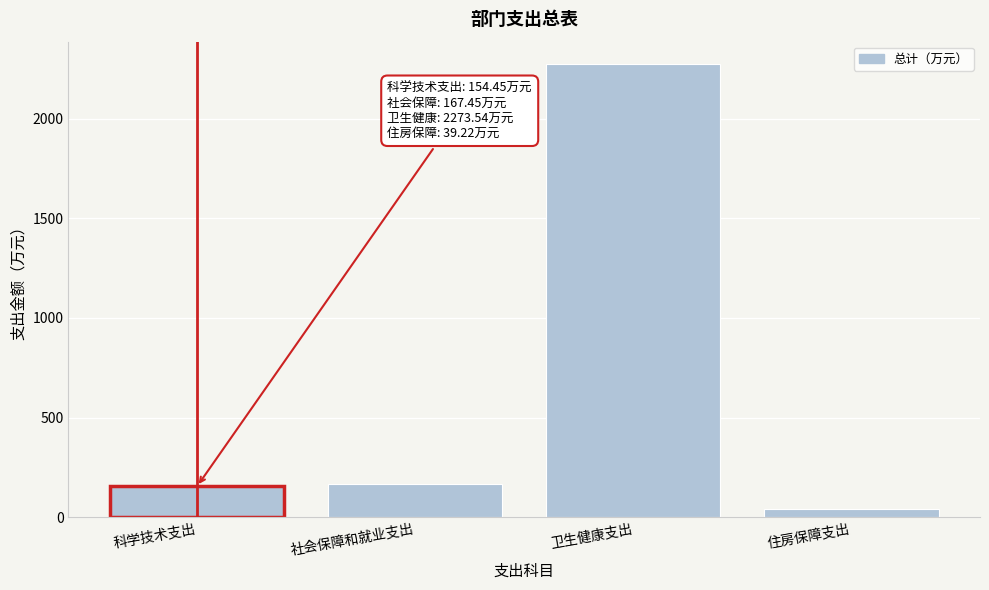

Is it true that the value at 科学技术支出 is 154.4?

True